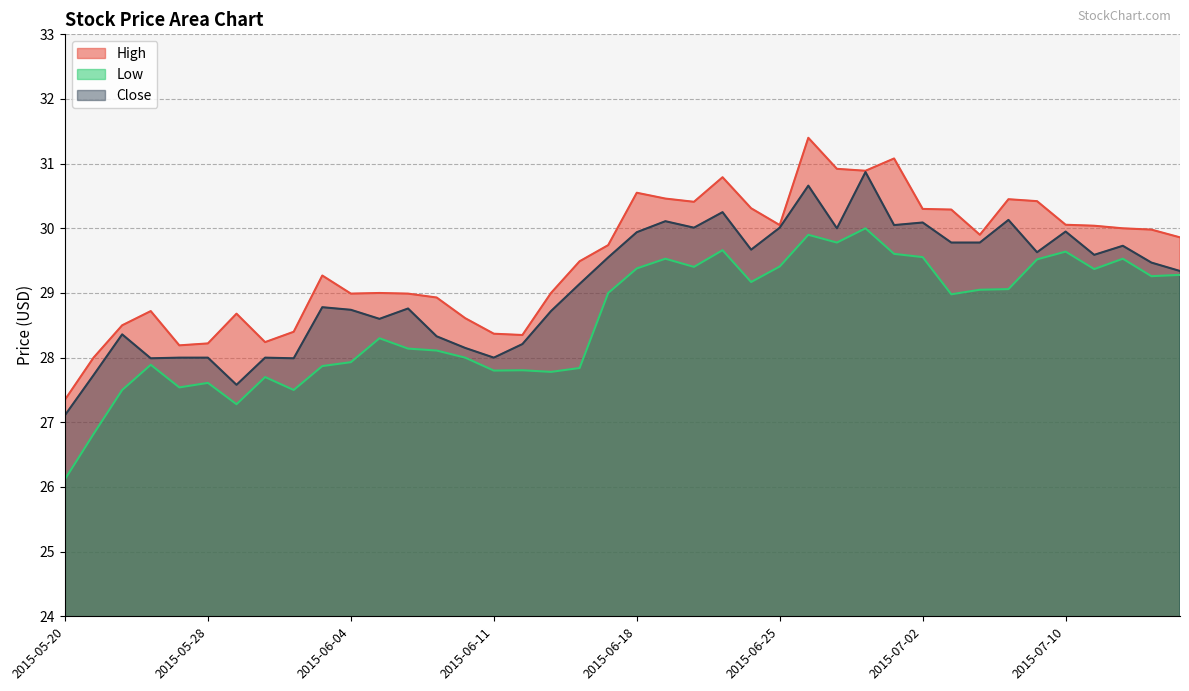

What are all the series names shown in the legend?

High, Low, Close